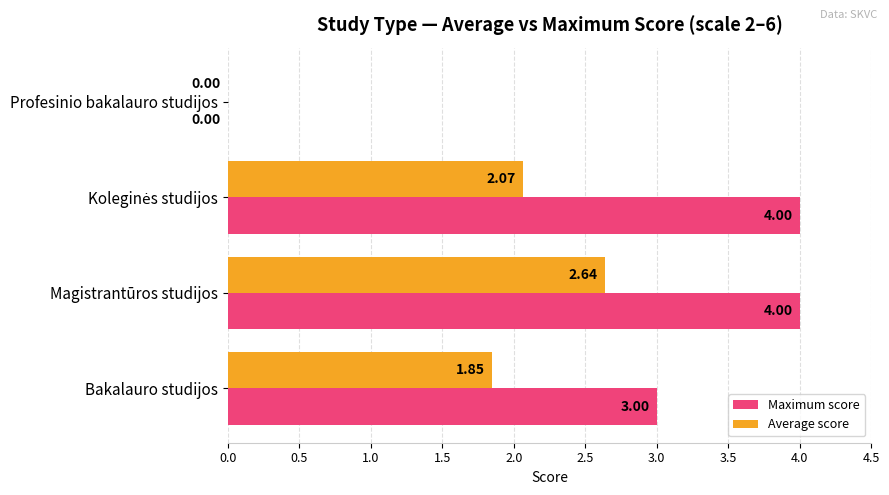

What is the sum of all Maximum score values?

11.0